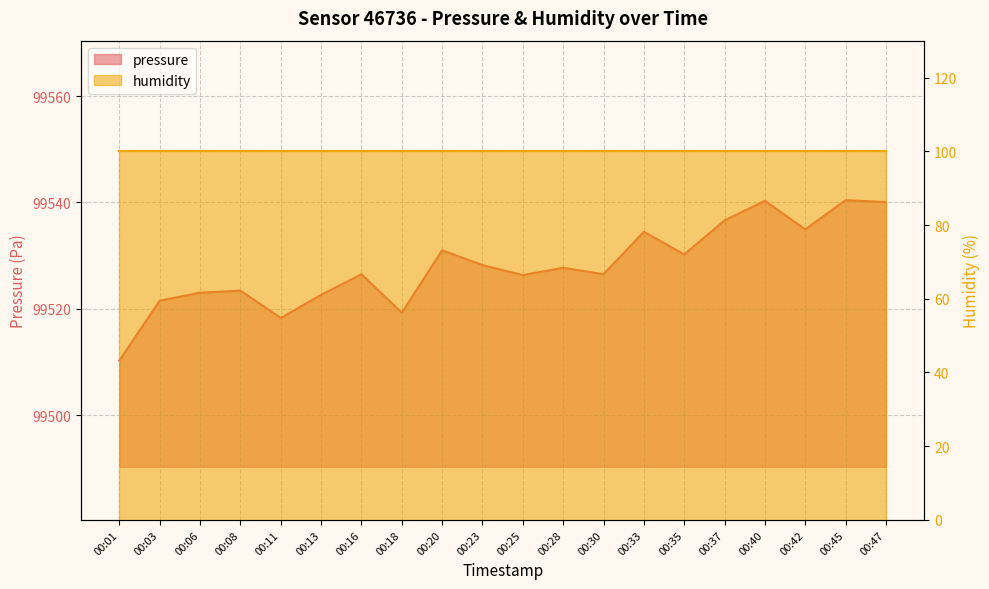

What is the greatest value displayed?

99540.4